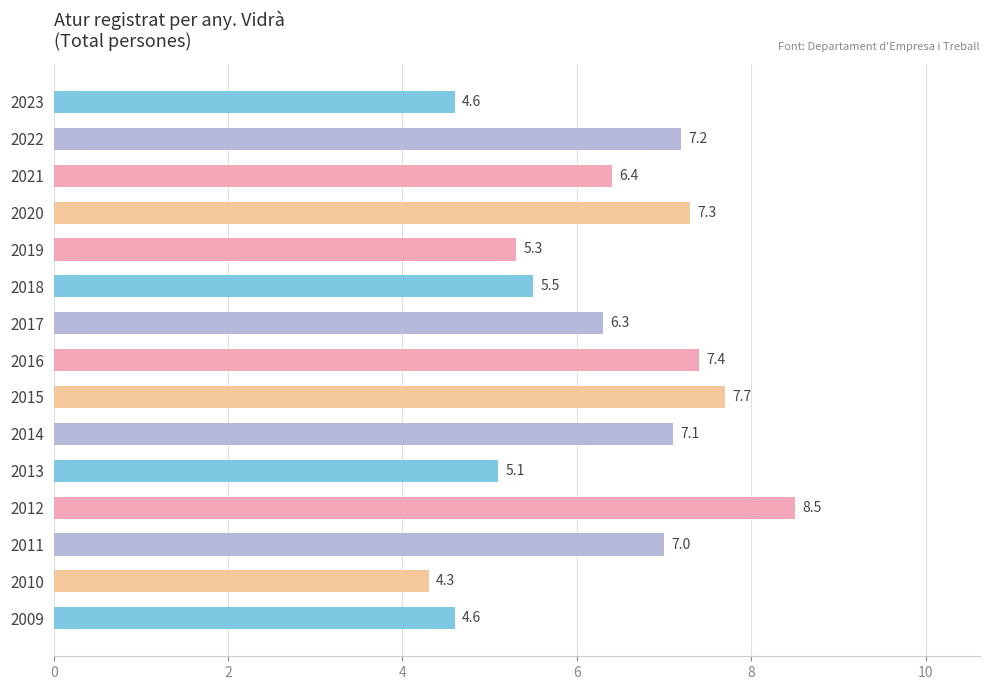

Reading top to bottom, what are all the values shown in this chart?

2023=4.6	2022=7.2	2021=6.4	2020=7.3	2019=5.3	2018=5.5	2017=6.3	2016=7.4	2015=7.7	2014=7.1	2013=5.1	2012=8.5	2011=7.0	2010=4.3	2009=4.6